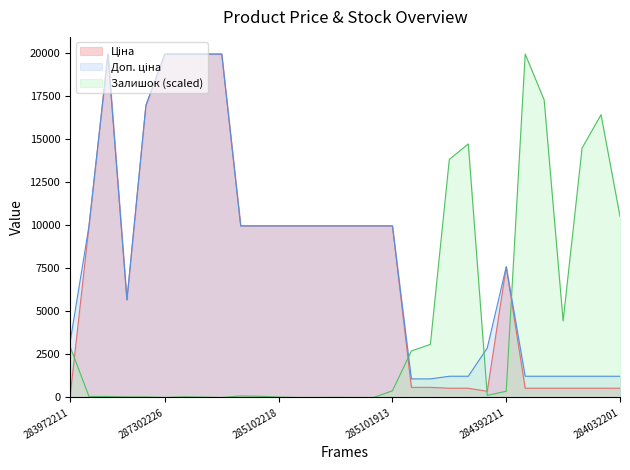

At which label does Ціна first exceed 9974?

285101569